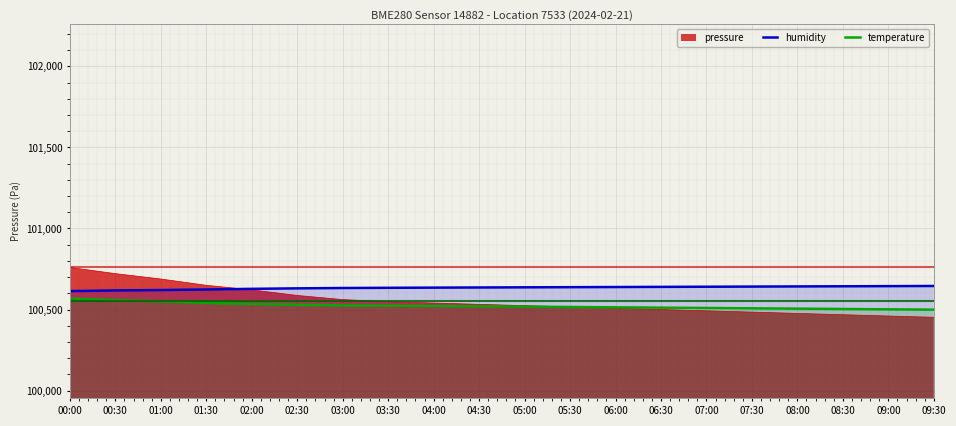

What is the total value across all series at 01:00?

301858.8